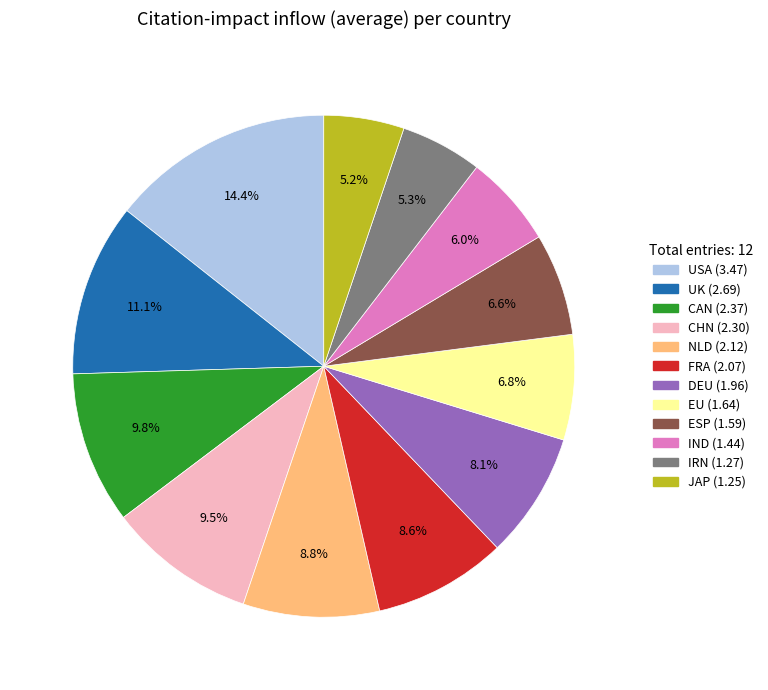

Does JAP account for over 50% of the chart?

No